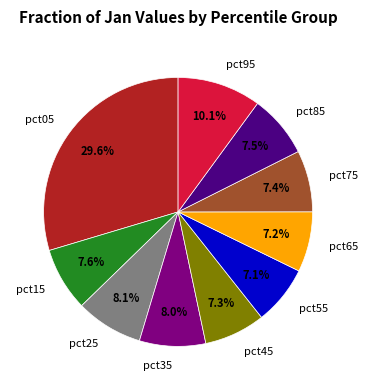

Combined, do pct65 and pct55 account for over 50%?

No